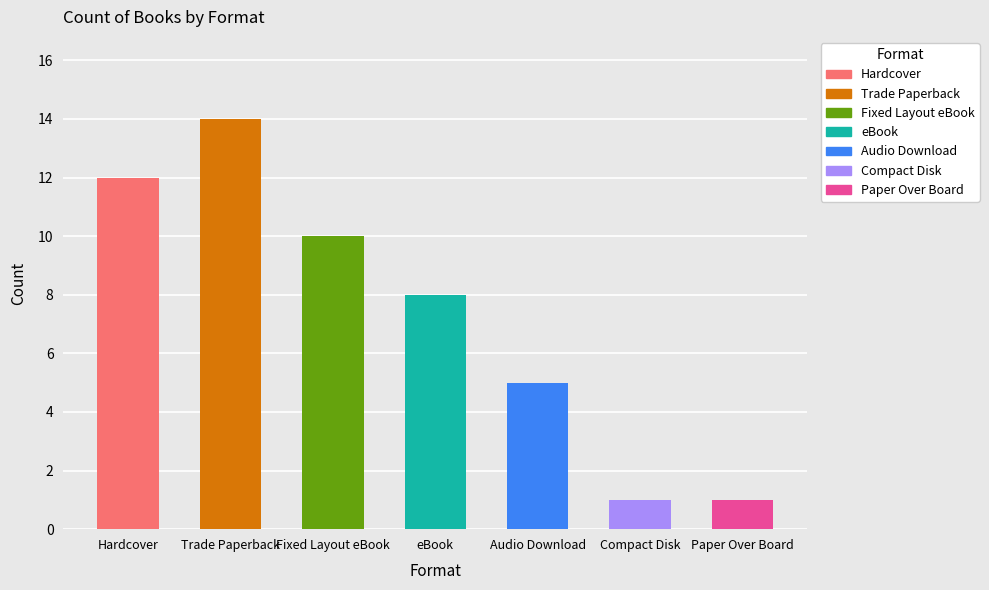

Reading left to right, list all the values displayed in this chart.

12	14	10	8	5	1	1